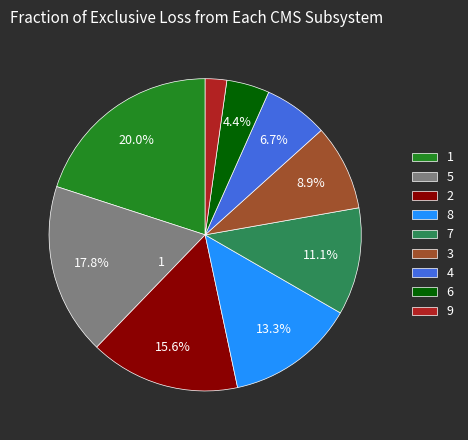

To the nearest percent, what is the average slice percentage?

11%